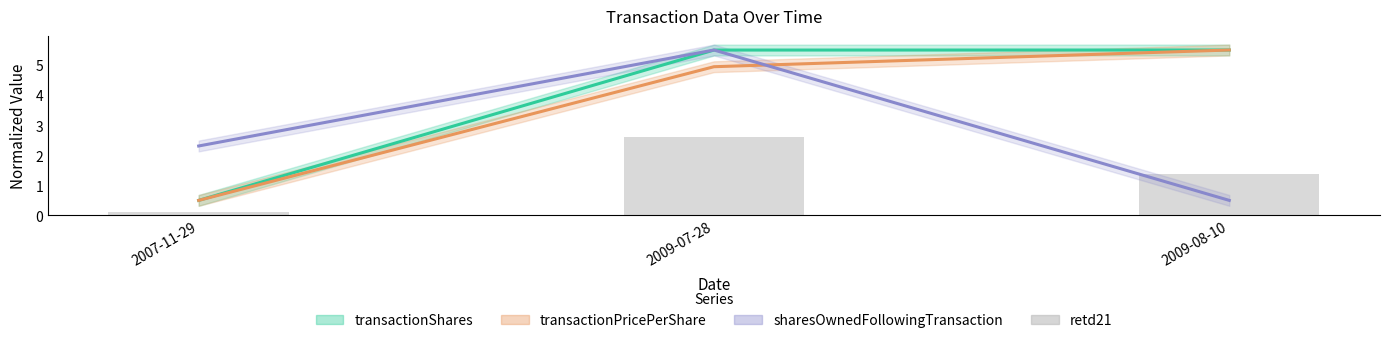

At which category is the sum across all series the highest?

2009-07-28